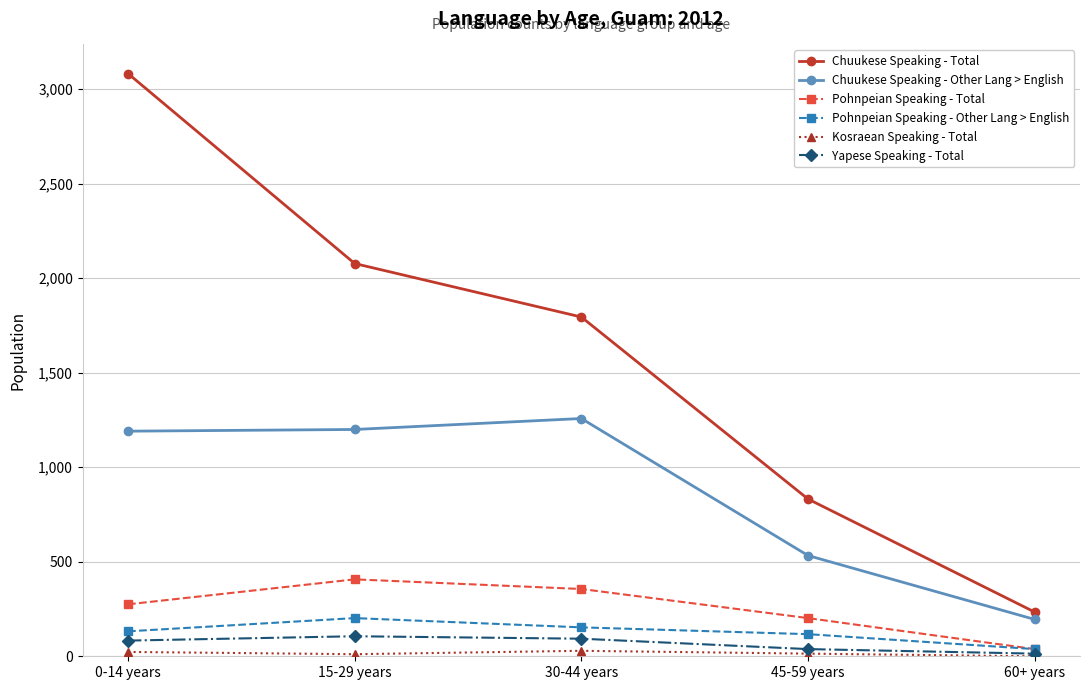

What is the difference between the maximum and second lowest values in the Pohnpeian Speaking - Total series?

205